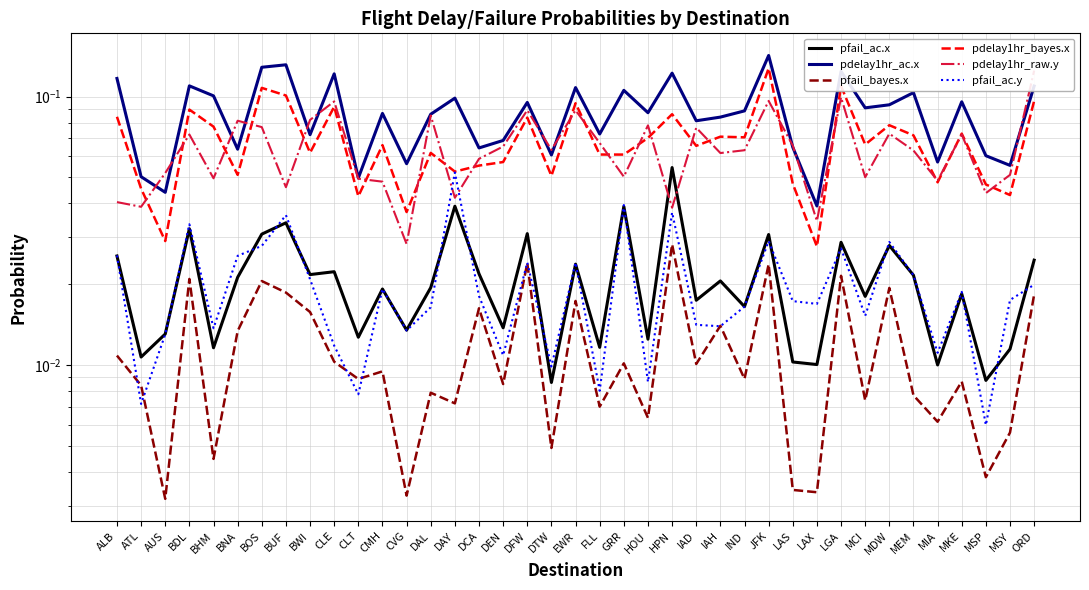

After their last crossing, which series has the higher values: pfail_ac.y or pfail_bayes.x?

pfail_ac.y